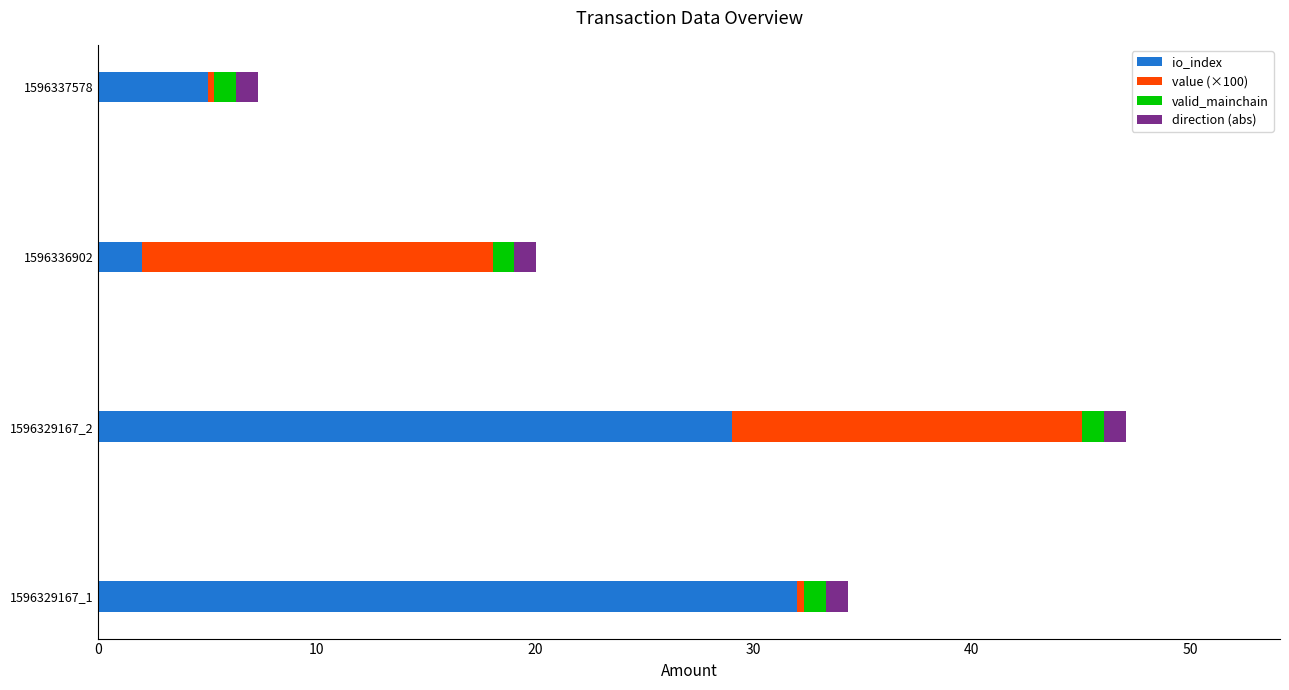

What are all the series names shown in the legend?

io_index, value (×100), valid_mainchain, direction (abs)